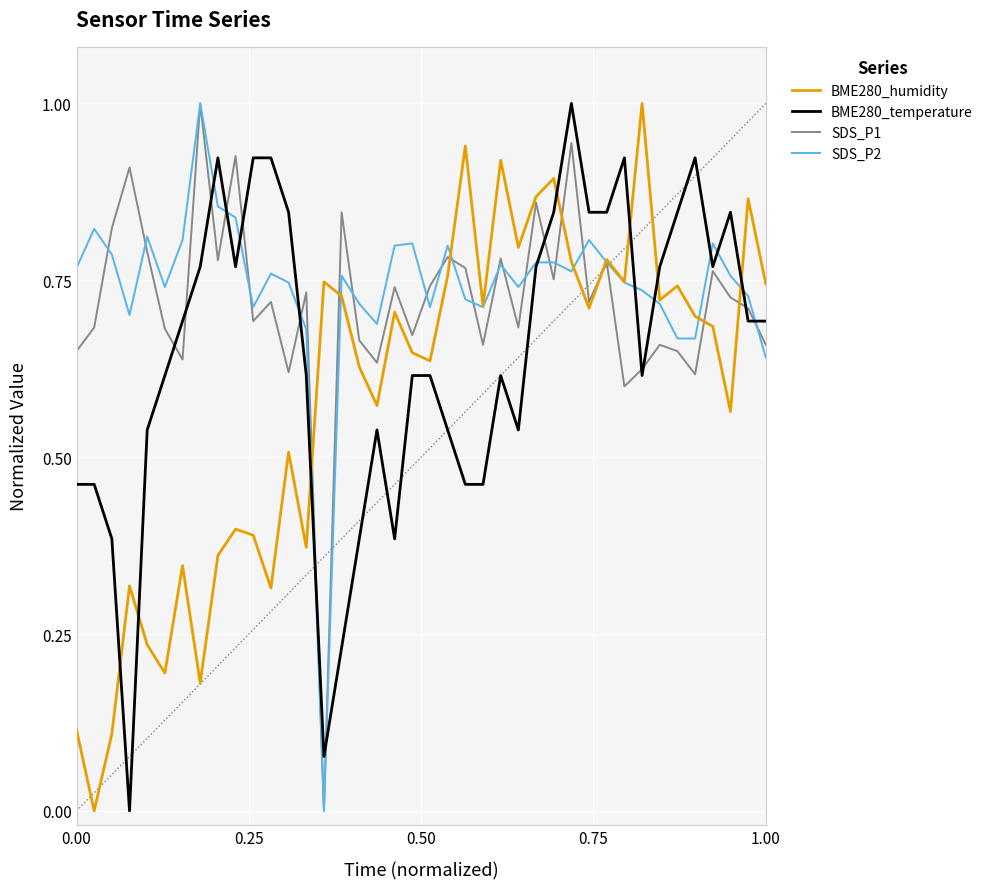

True or false: SDS_P1 has more than 2 points higher than both neighbors.

True